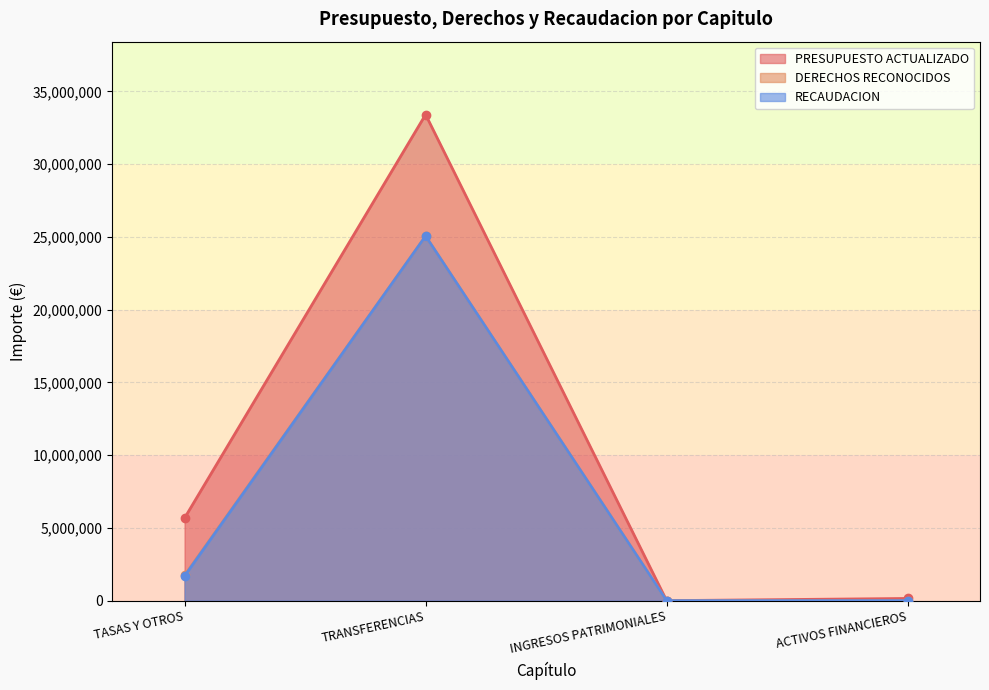

How many lines are shown in the chart?

3